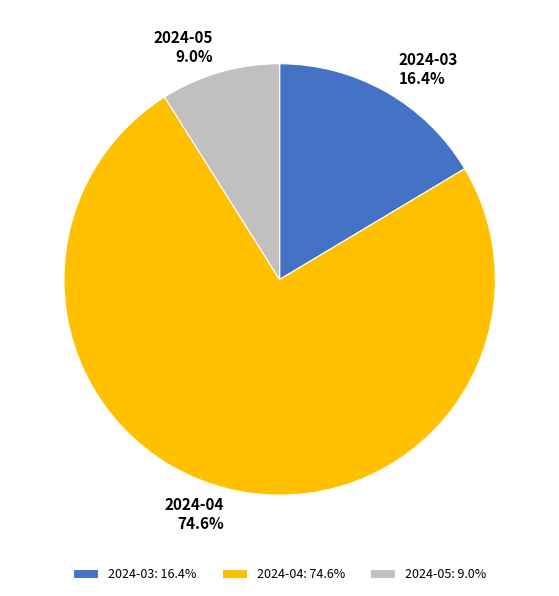

How many segments does this pie chart have?

3